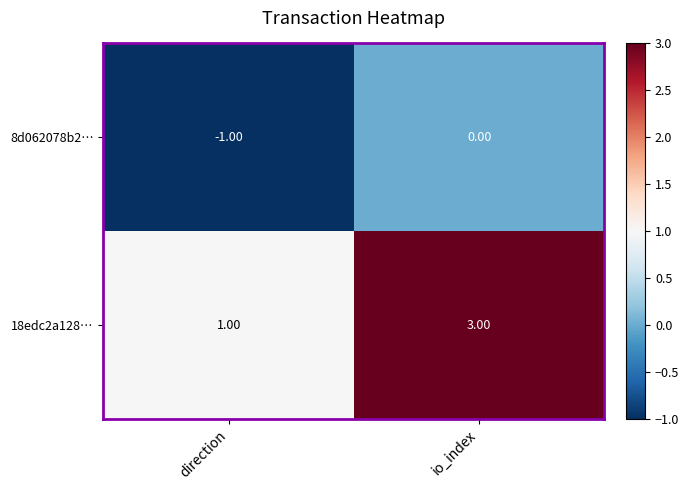

Which series has the largest total across all categories?

18edc2a128…